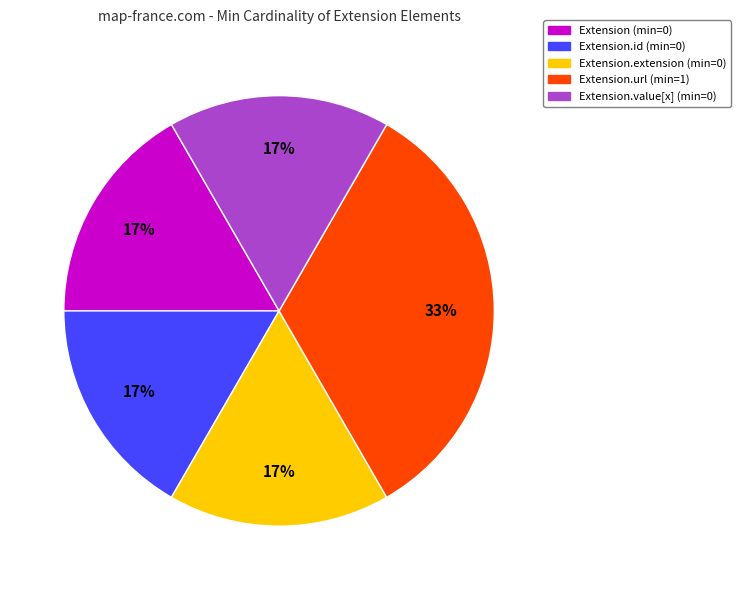

Does any single category account for the majority?

No